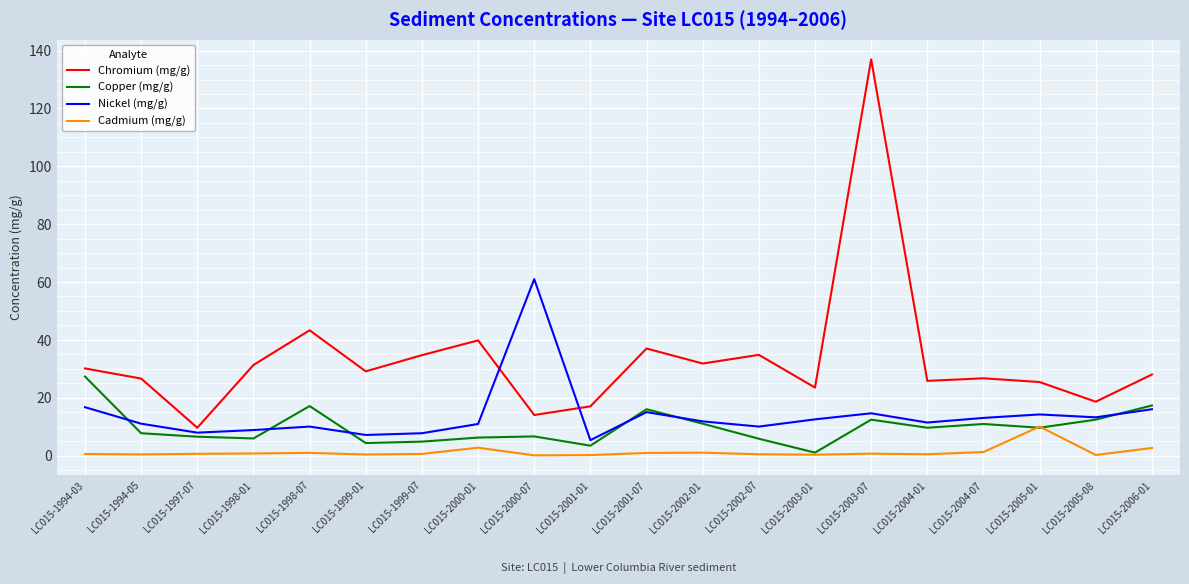

The value of Nickel (mg/g) at LC015-2000-07 is 92.4. True or false?

False